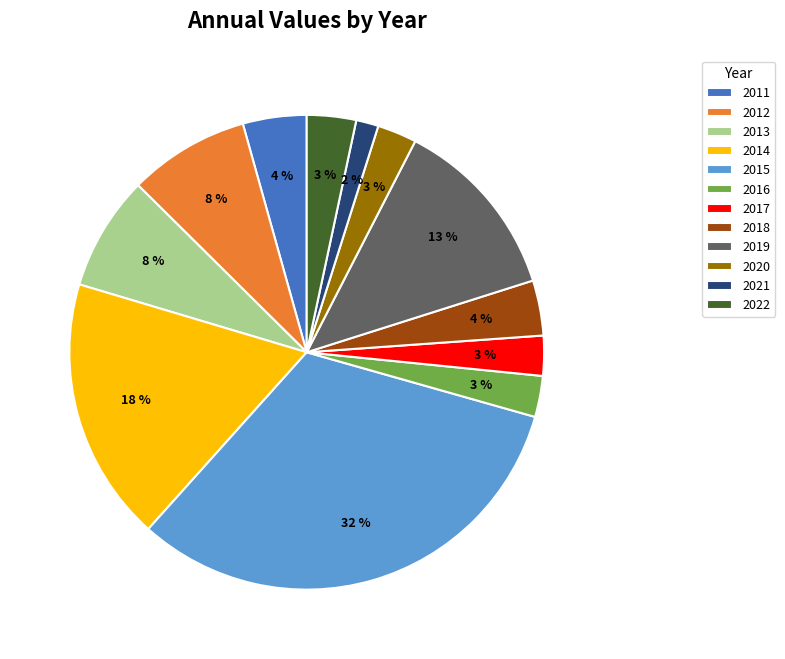

Approximately how many times larger is the value at 2014 compared to 2012?

2.2